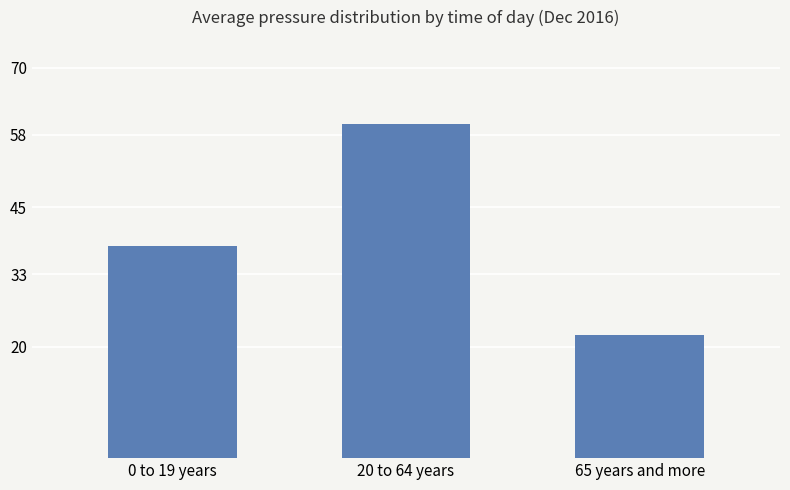

True or false: the data shows 22 at 0 to 19 years.

False